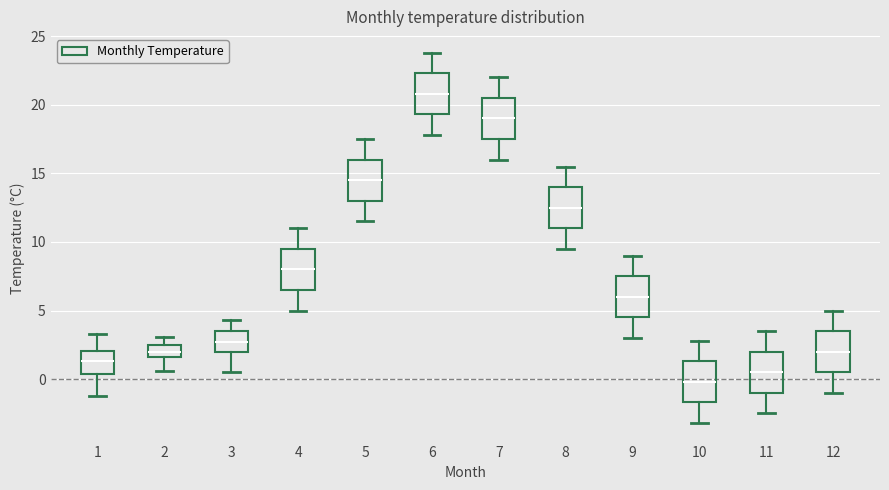

Where does the median line of the box at x = 8 sit on the y-axis? The values are not printed on the chart, so give them approximately, as read against the axis.

12.5